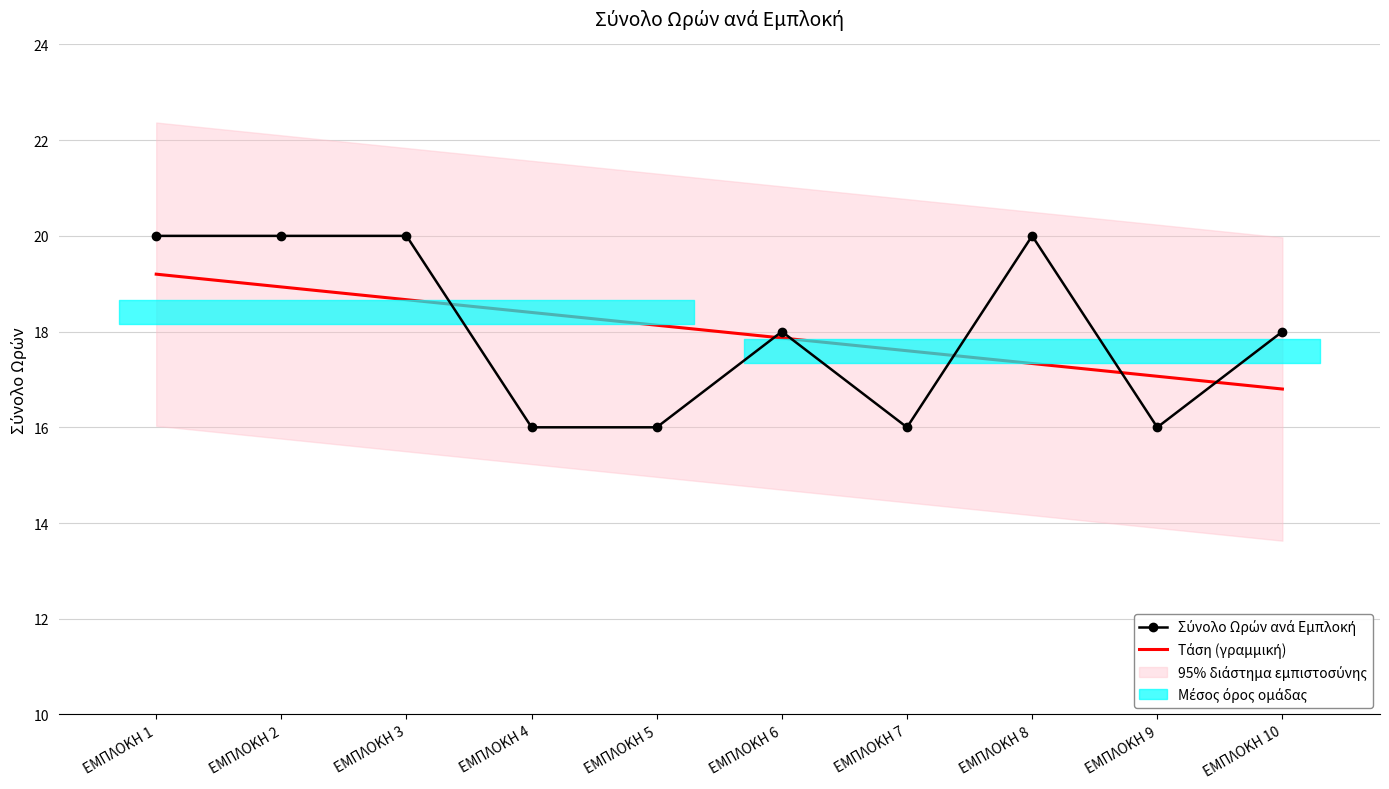

At which label does Τάση (γραμμική) reach its minimum?

ΕΜΠΛΟΚΗ 10